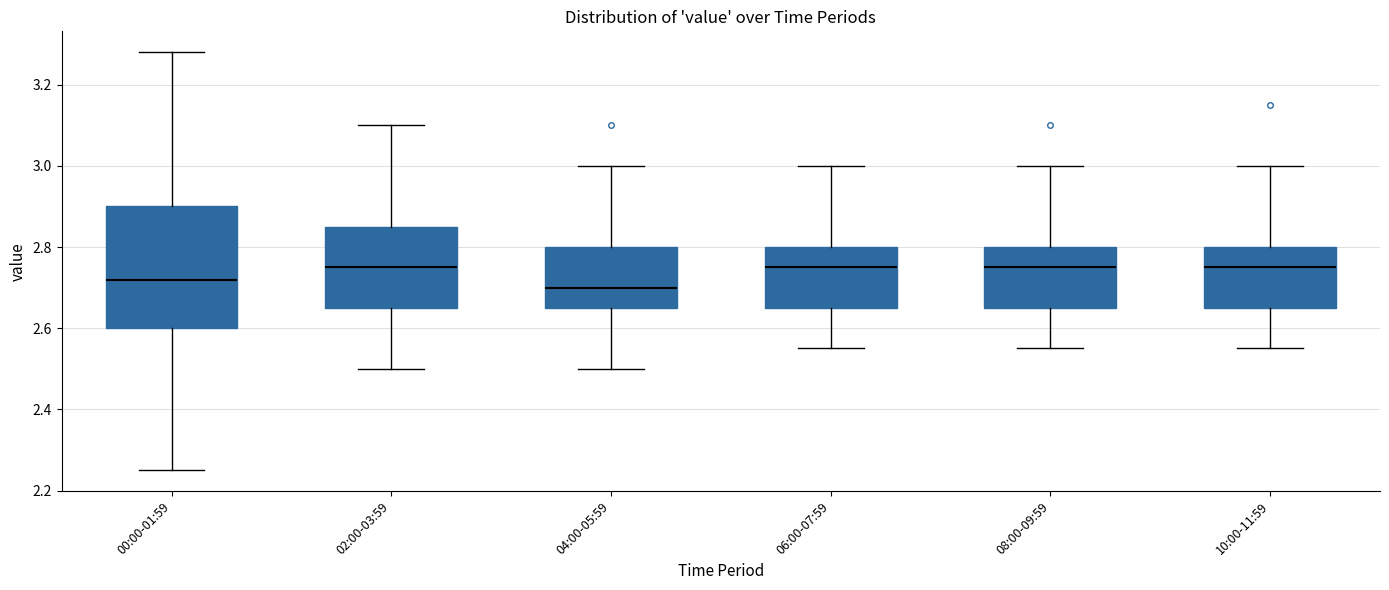

Where is the lower edge of the box for 00:00-01:59 on the y-axis? The values are not printed on the chart, so give them approximately, as read against the axis.

2.60